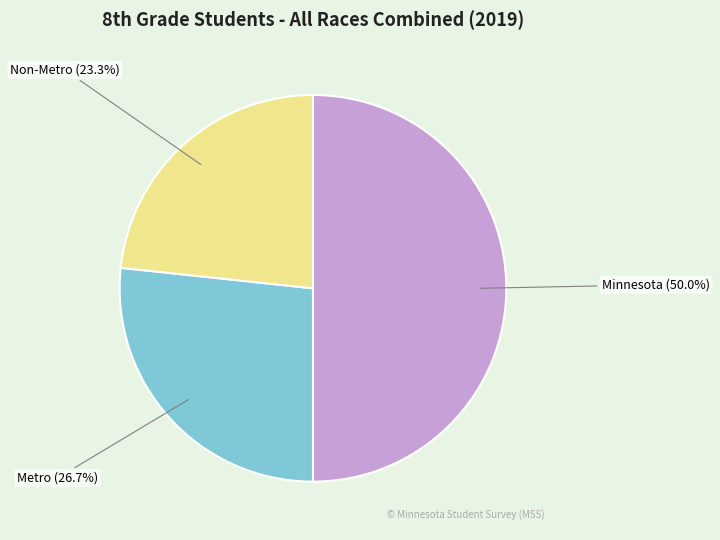

To the nearest percent, what is the combined percentage of Minnesota and Metro?

77%